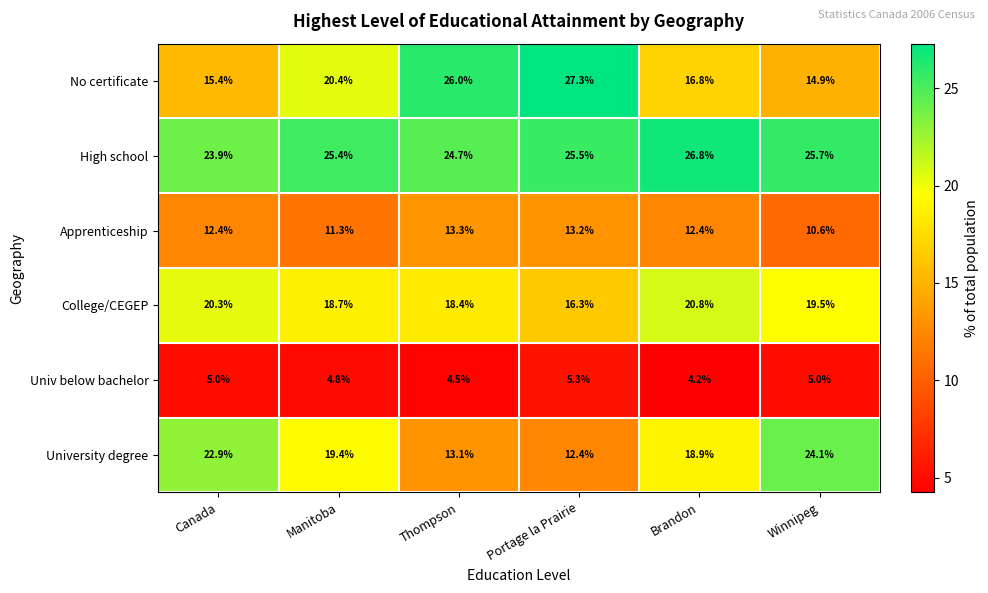

Which series has the widest spread of values?

No certificate